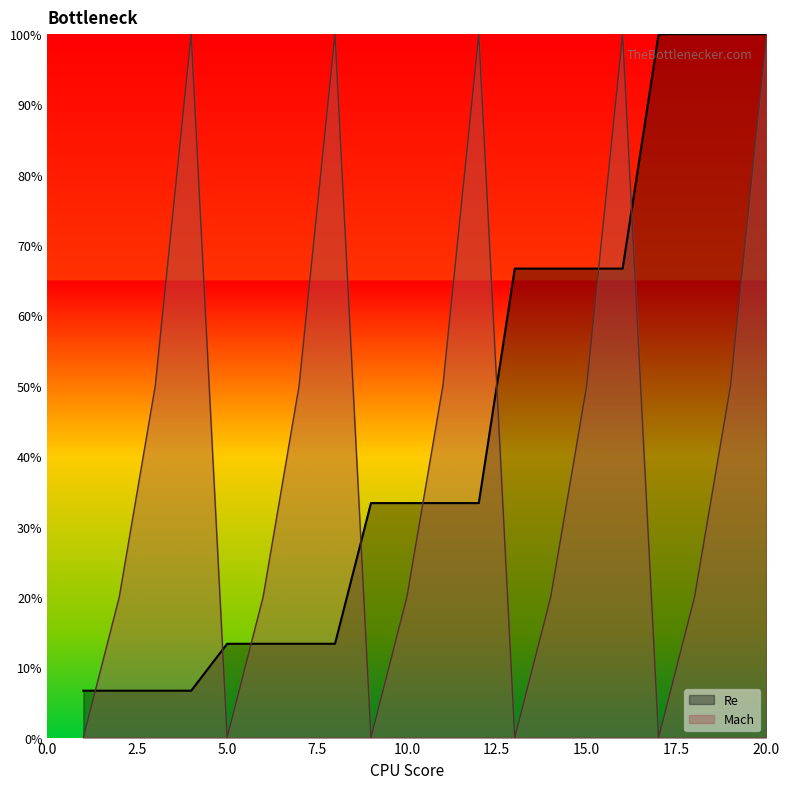

What is the spread (max minus min) of values at 37?

50.0